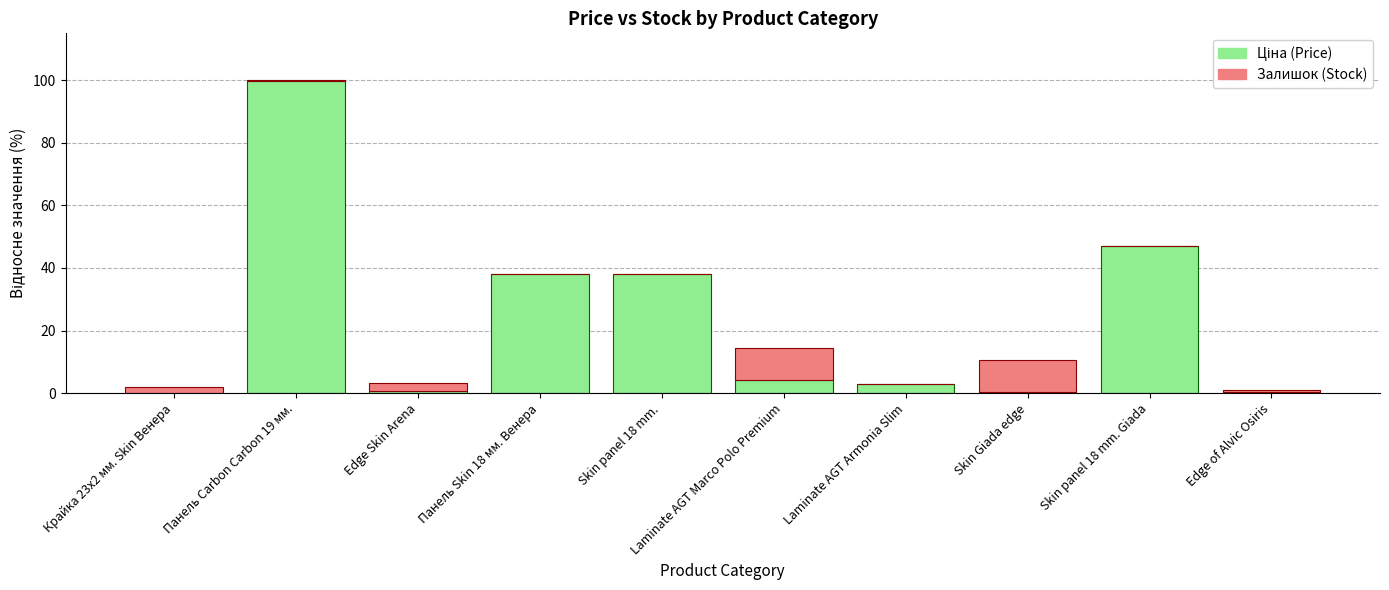

At which category is the sum across all series the highest?

Панель Carbon Carbon 19 мм.